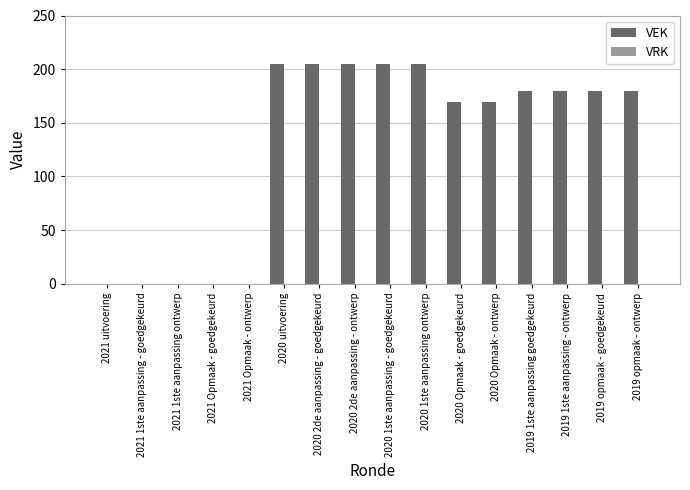

What is the change in value from 2020 1ste aanpassing - goedgekeurd to 2019 opmaak - goedgekeurd?

-25